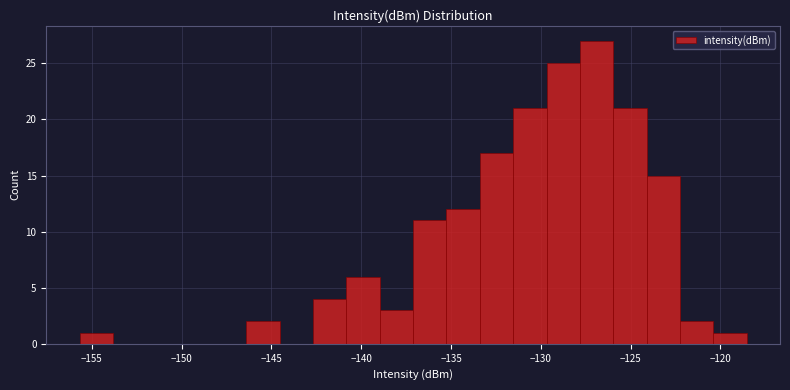

Read against the x-axis, roughly where is the centre of the tallest bar?

-127.0